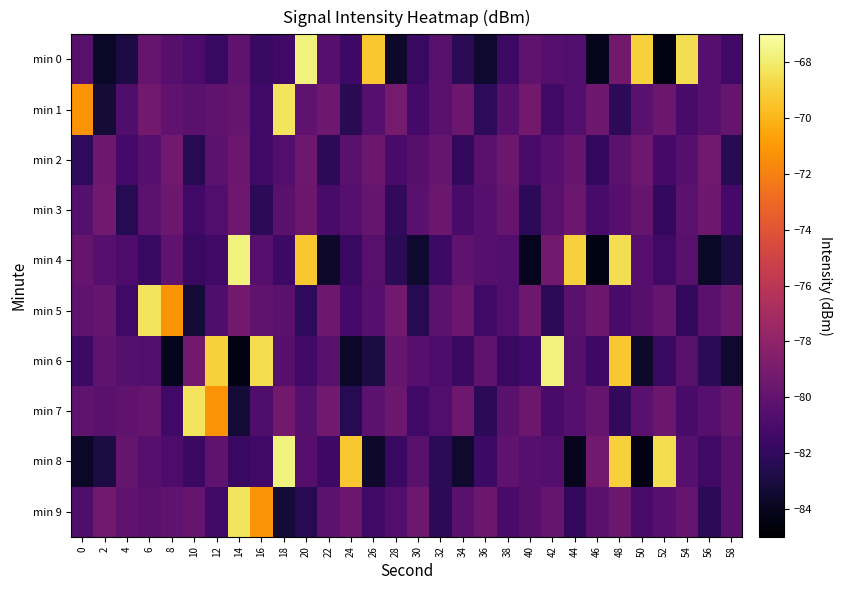

At 46, list the series in order from smallest to largest.

min 4, min 0, min 2, min 6, min 3, min 9, min 7, min 5, min 1, min 8